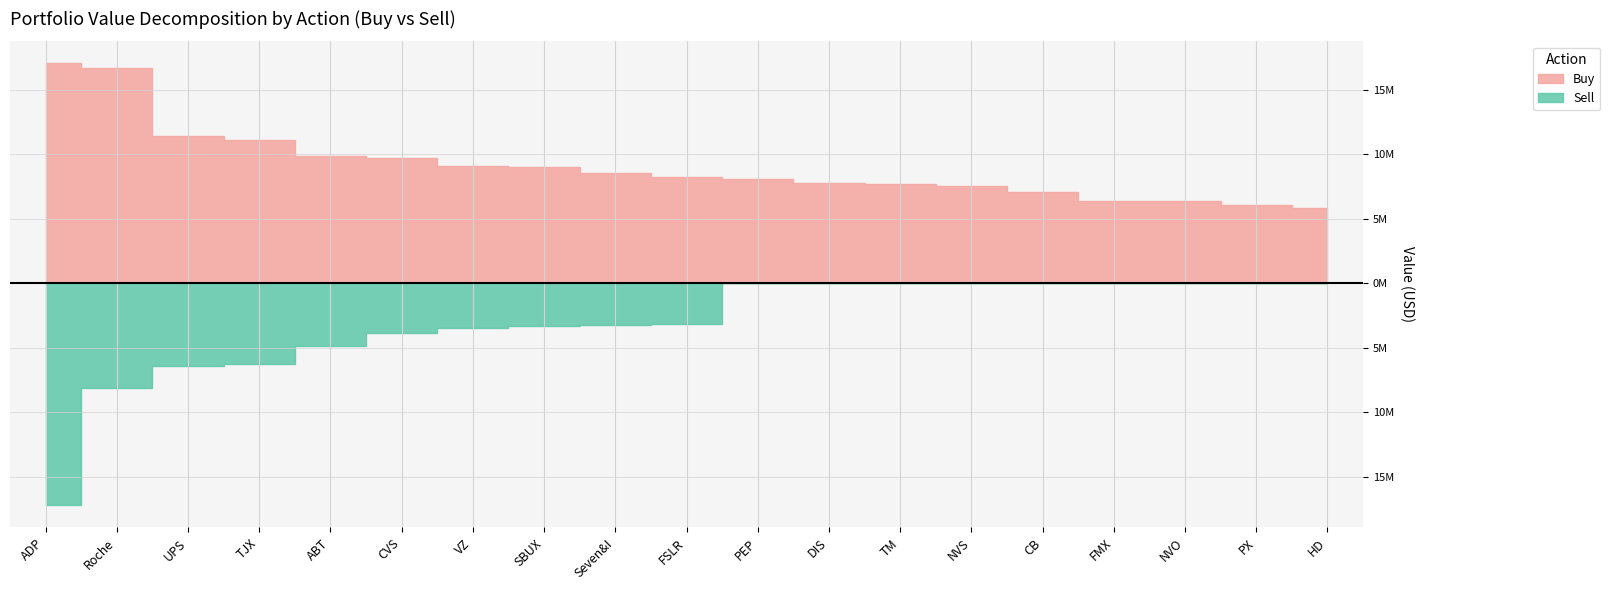

Does the chart display data point markers on the line(s)?

No